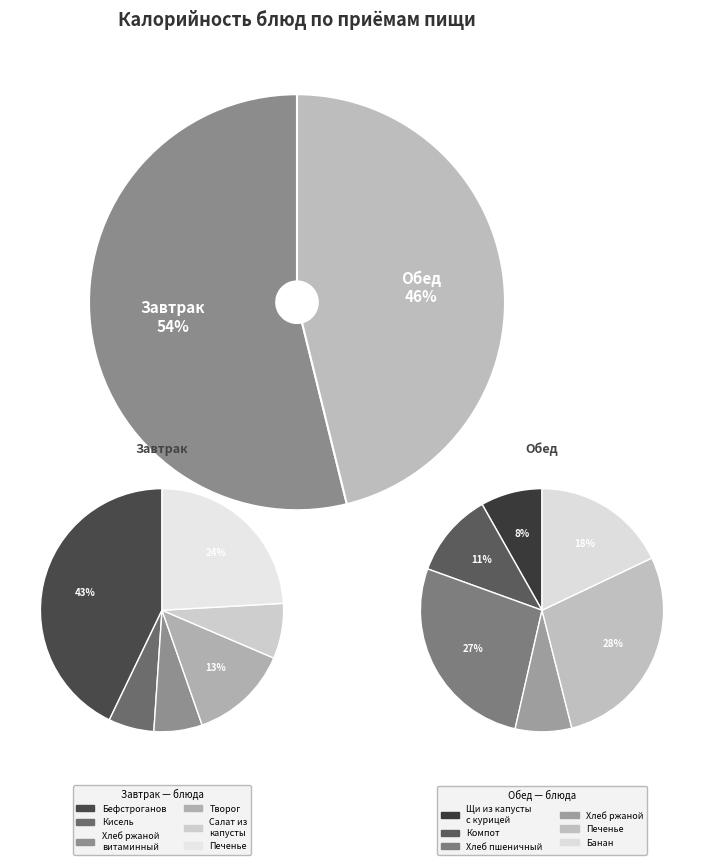

True or false: Кисель accounts for 1% of the total.

False